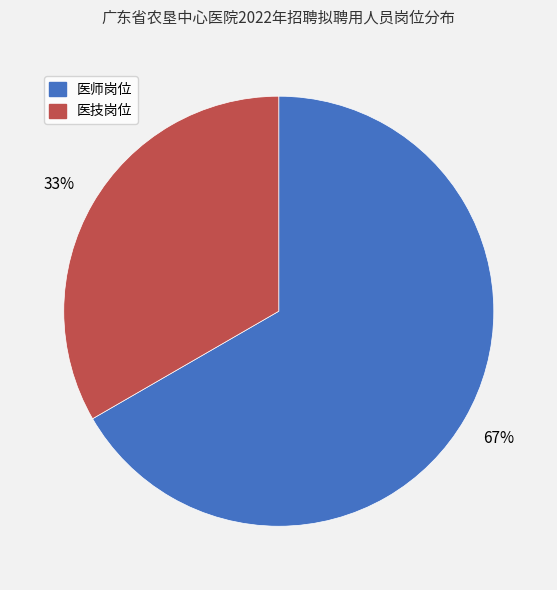

Which slice is the largest?

医师岗位